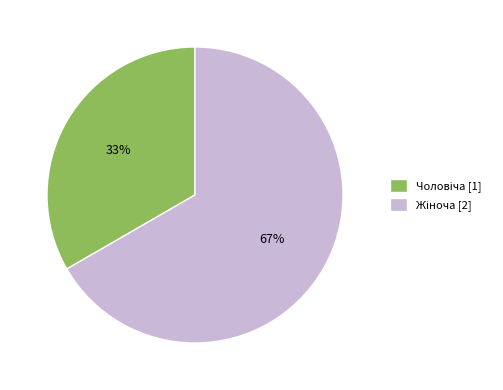

To the nearest percent, what is the average slice percentage?

50%